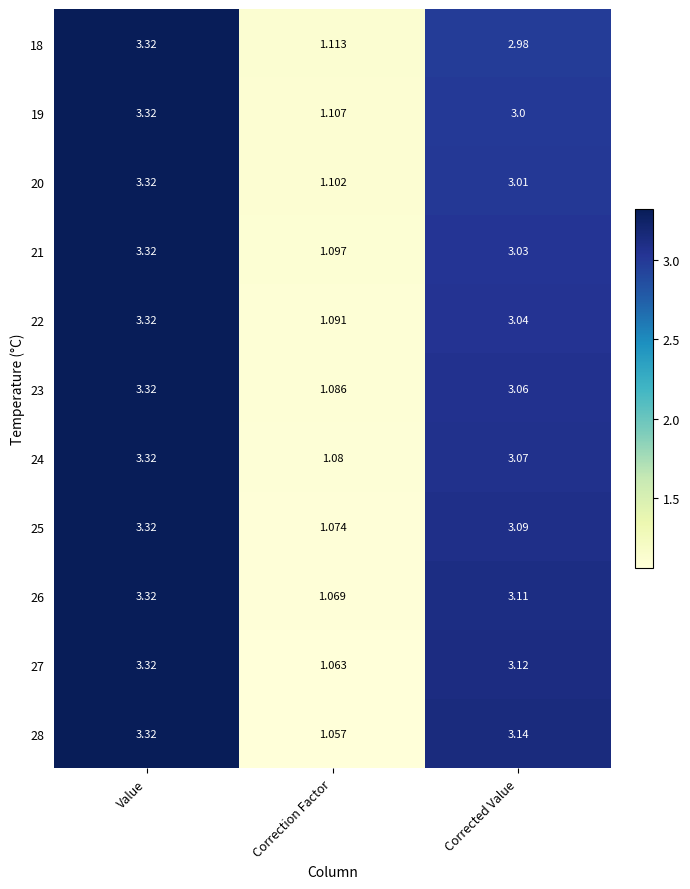

Which category has the lowest value in the 22 series?

Correction Factor